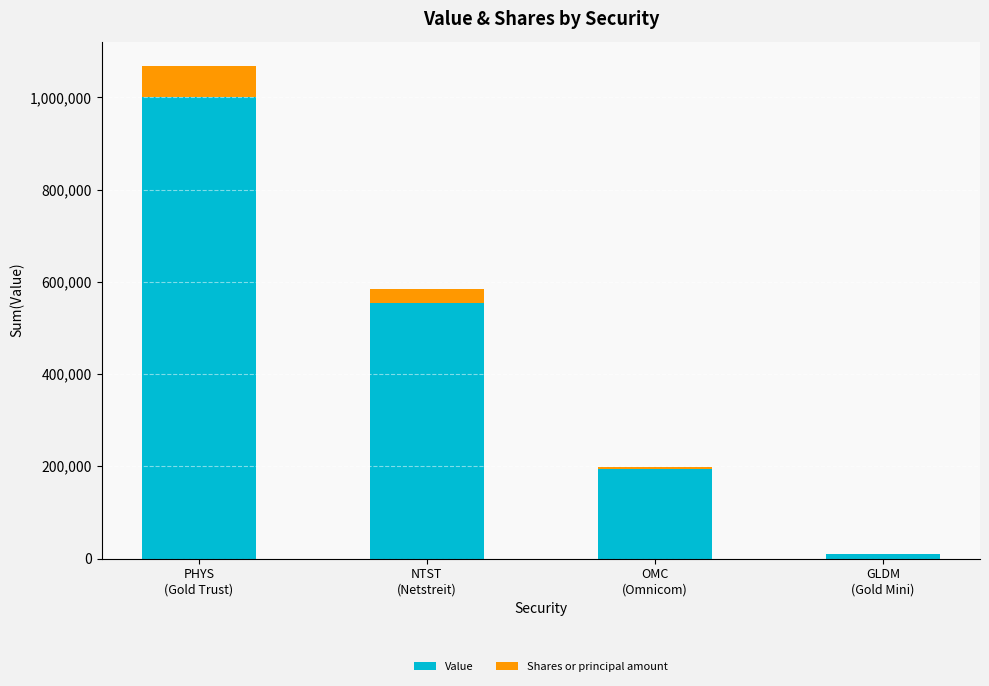

What is the sum of all Value values?

1761000